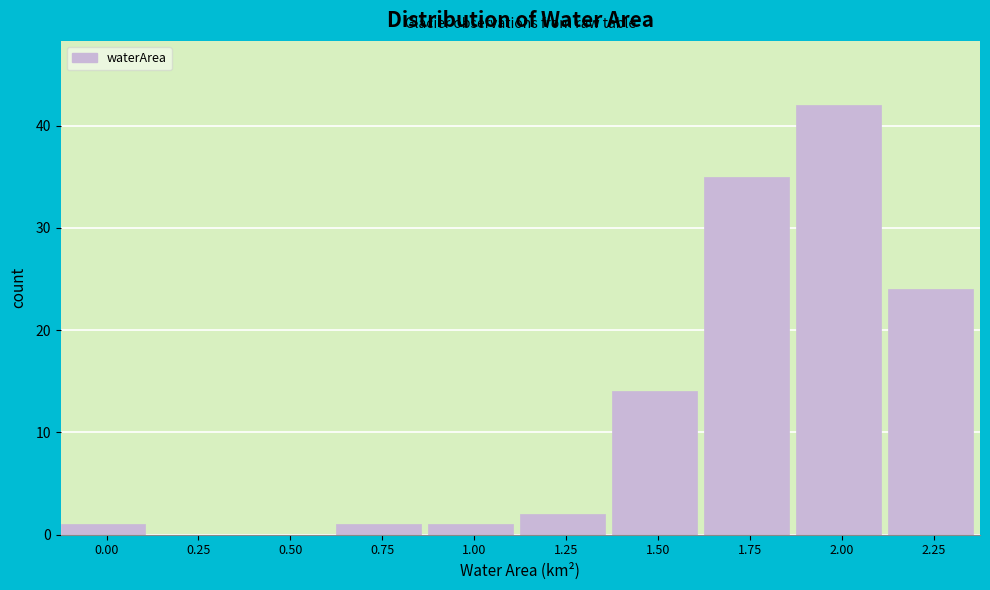

Reading left to right, transcribe all the data shown in this chart.

0.00=1	0.25=0	0.50=0	0.75=1	1.00=1	1.25=2	1.50=14	1.75=35	2.00=42	2.25=24